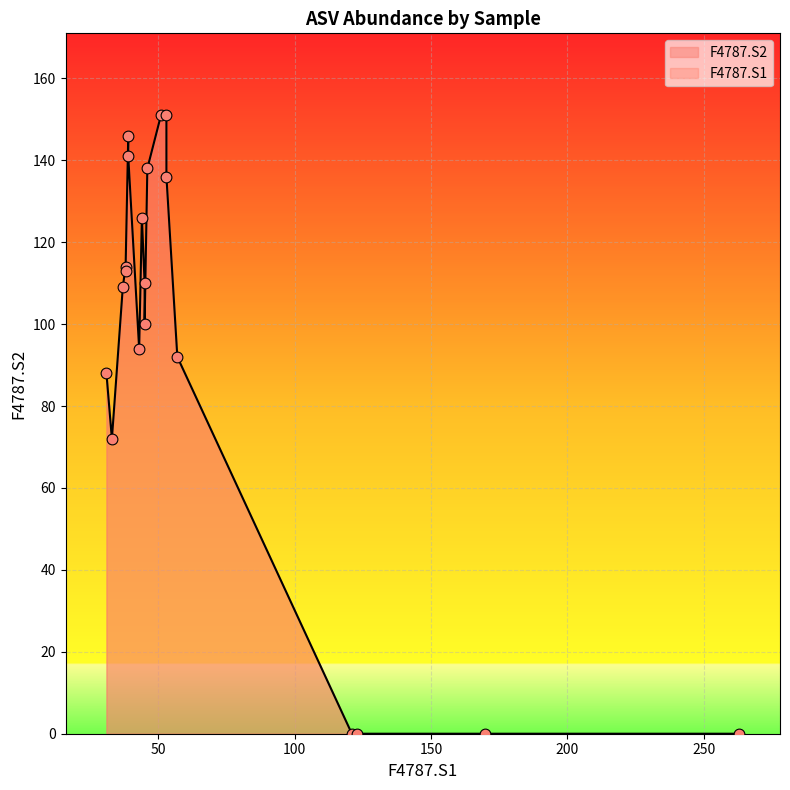

Which series has the largest Y range (max minus min)?

F4787.S1